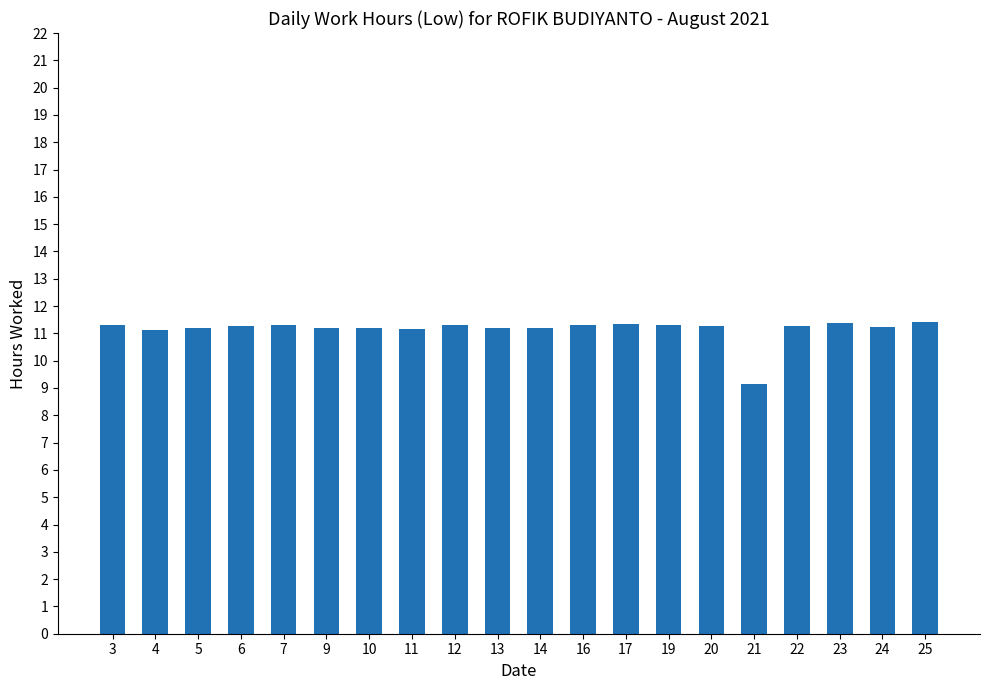

What is the average value?

11.2